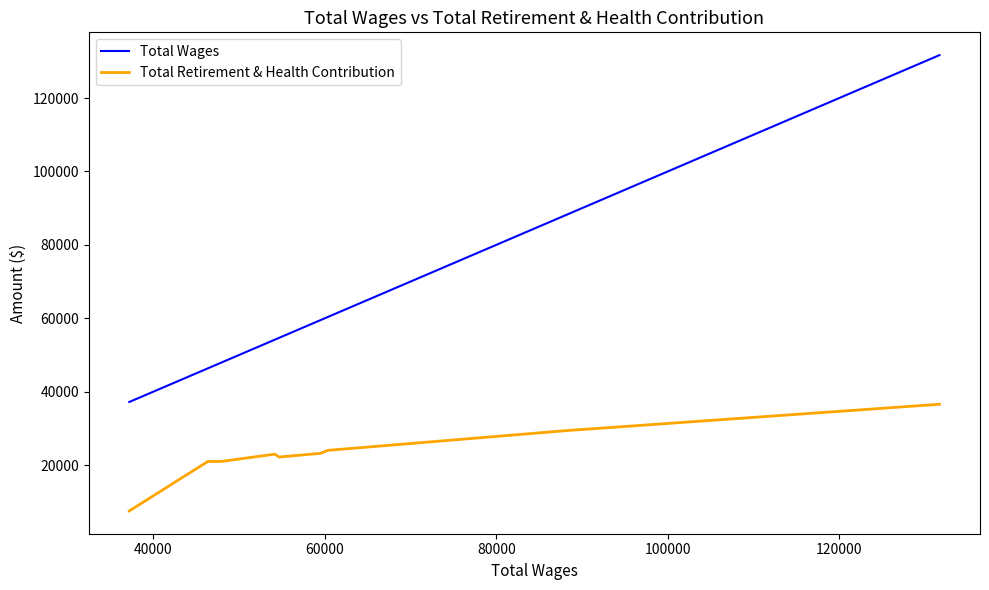

What is the average value of the Total Retirement & Health Contribution series?

23081